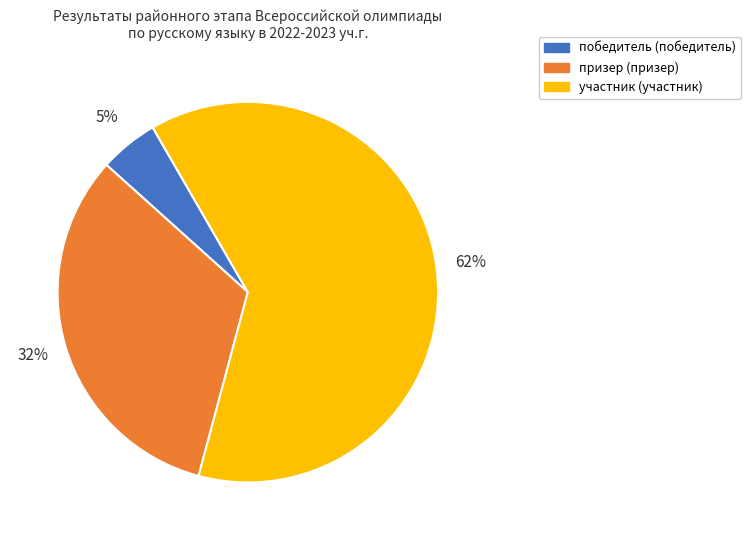

True or false: призер accounts for 32% of the total.

True